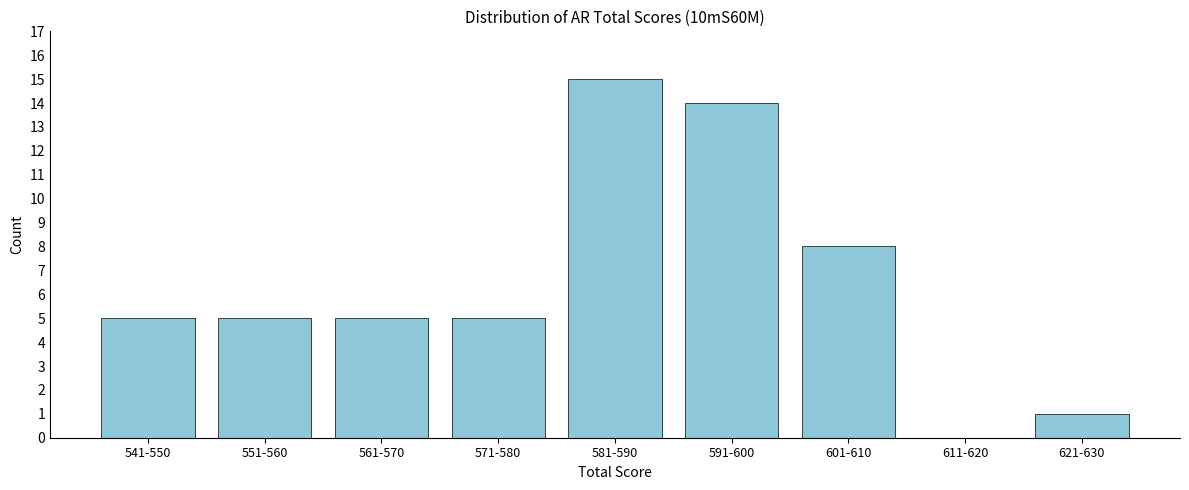

Reading left to right, list all the values displayed in this chart.

541-550=5	551-560=5	561-570=5	571-580=5	581-590=15	591-600=14	601-610=8	611-620=0	621-630=1